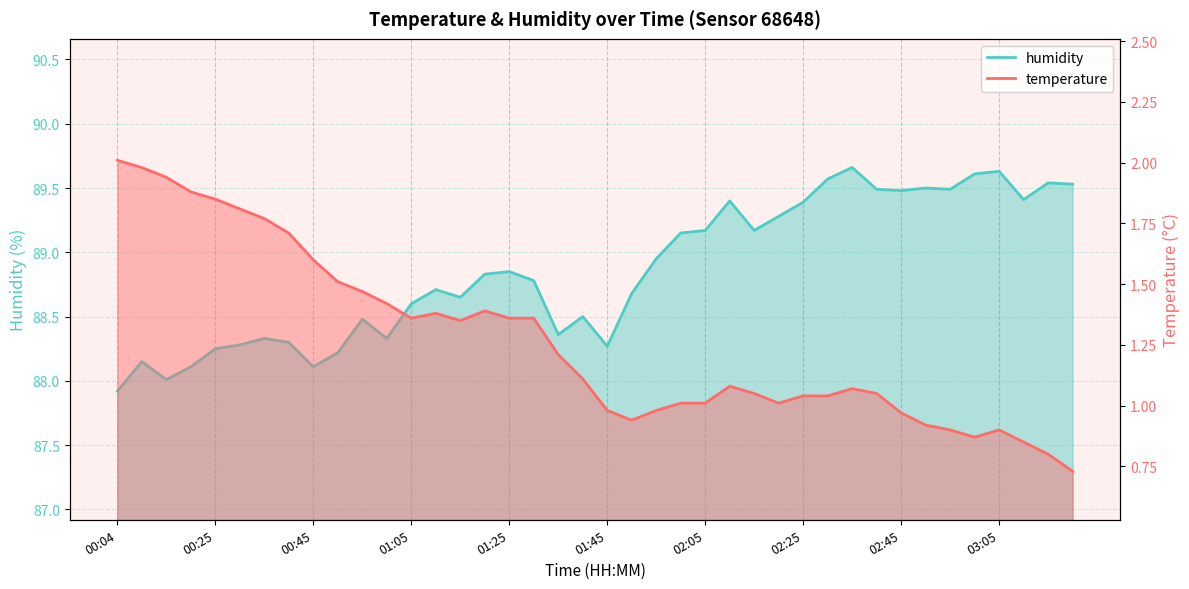

True or false: humidity has a value of 88.3 at 01:00.

True